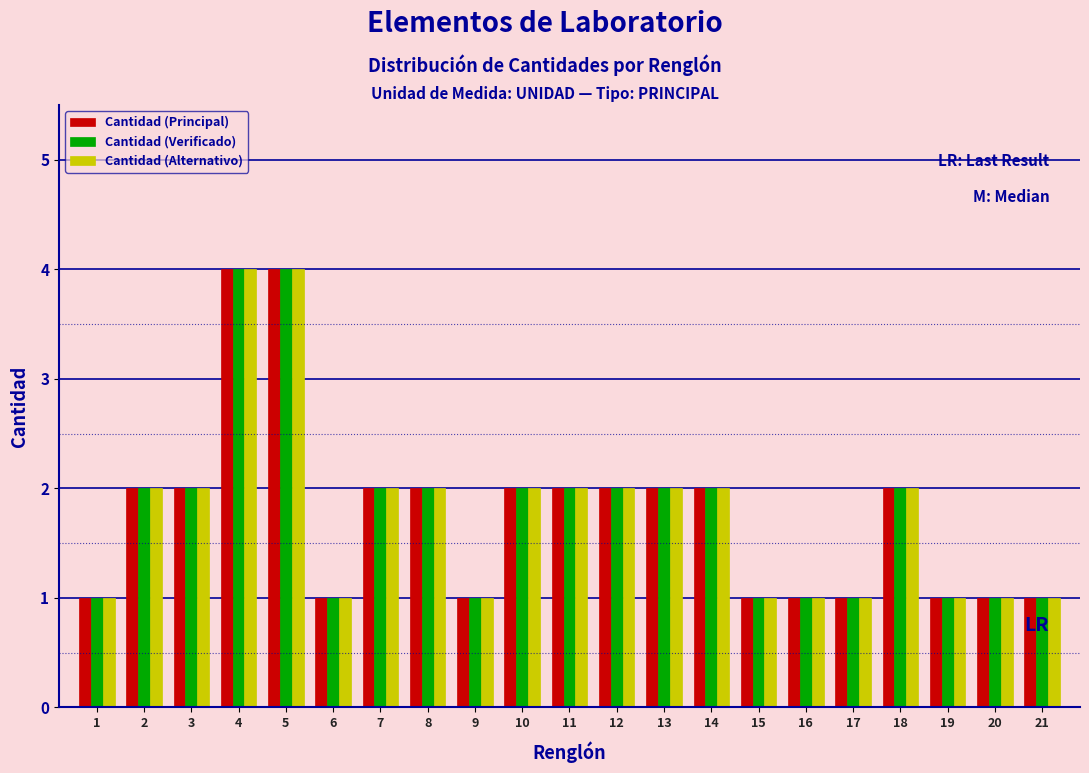

What is the sum of the Cantidad (Principal) values at 11 and 20?

3